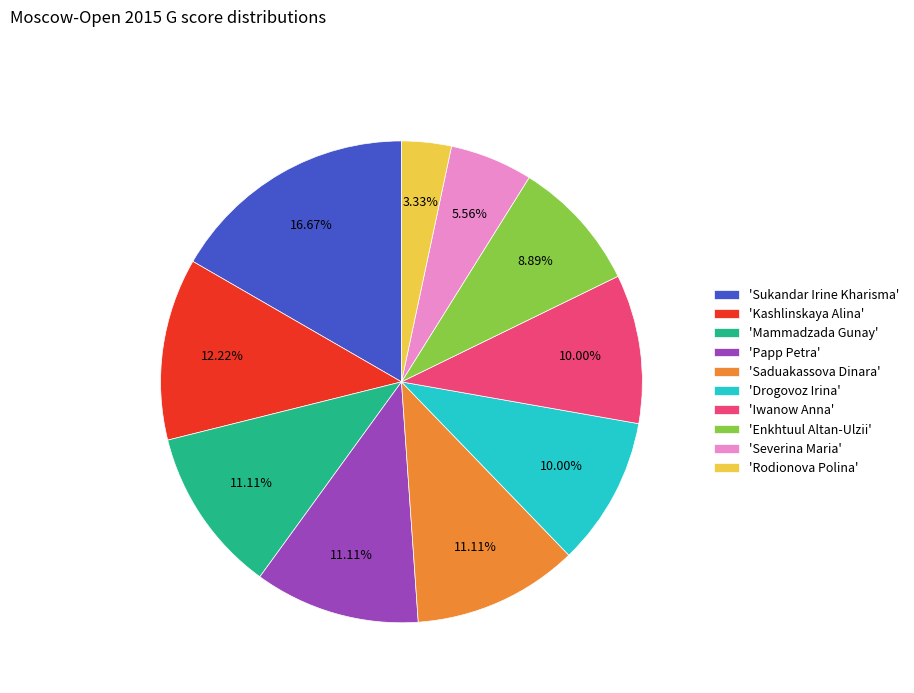

Does any single category account for the majority?

No